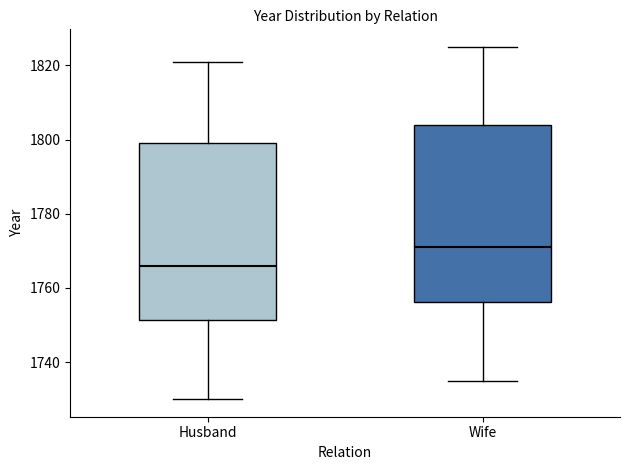

Reading left to right, transcribe this box plot: for each box, give where its median line is, the range the box spans, and where its two whiskers end, as read against the y-axis. The values are not printed on the chart, so give them approximately, as read against the axis.

Husband: median 1766, box 1752 to 1800, whiskers 1730 to 1822
Wife: median 1772, box 1756 to 1804, whiskers 1736 to 1826